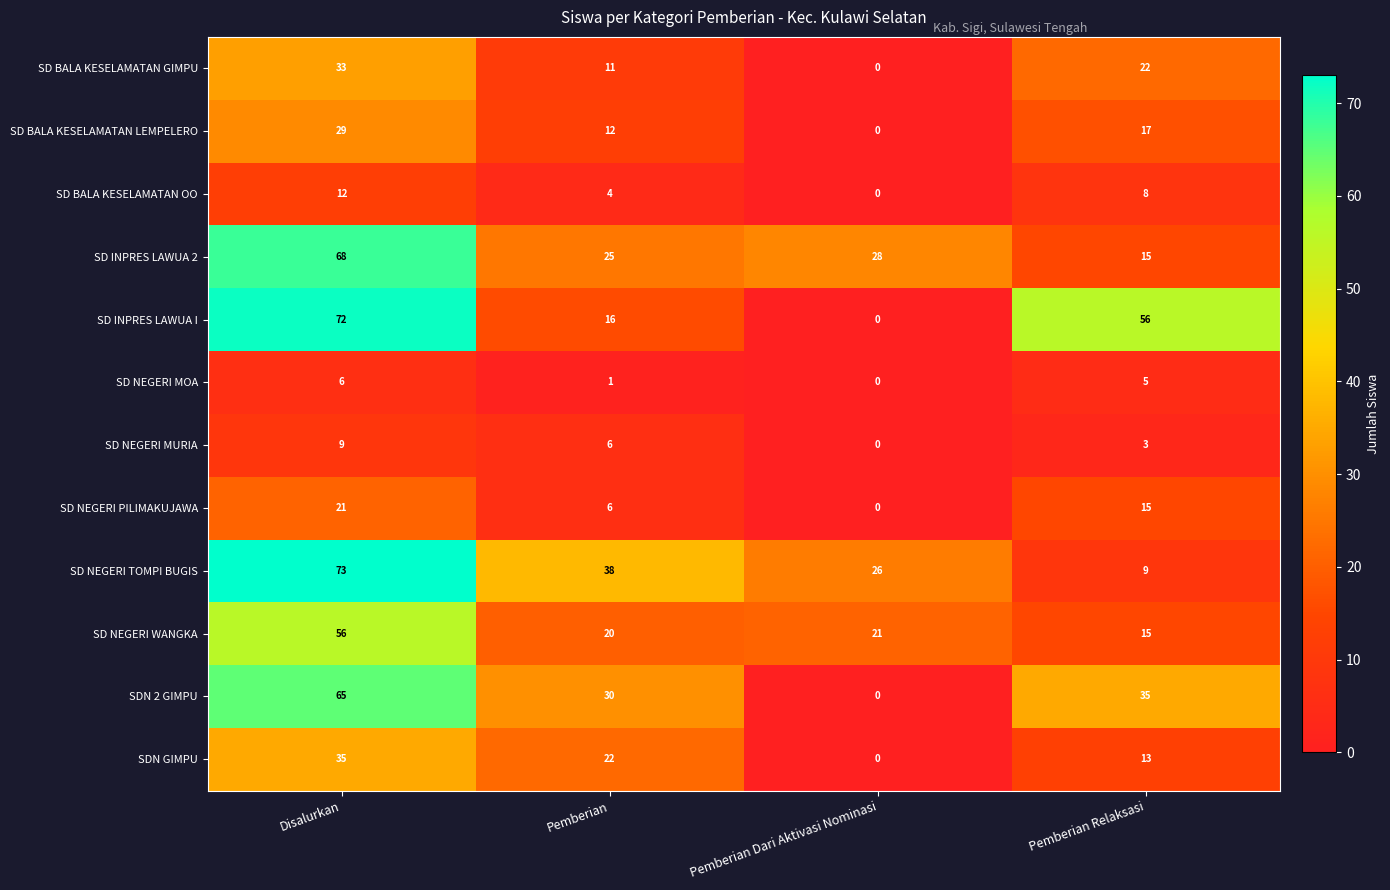

Which category has the highest value across all series?

Disalurkan